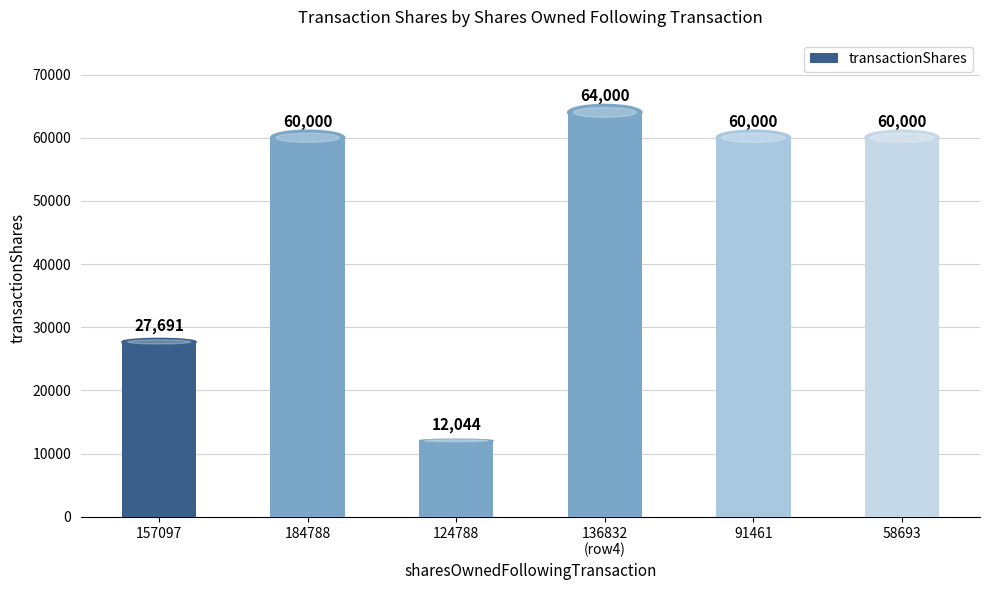

Does the chart contain stacked bars?

No